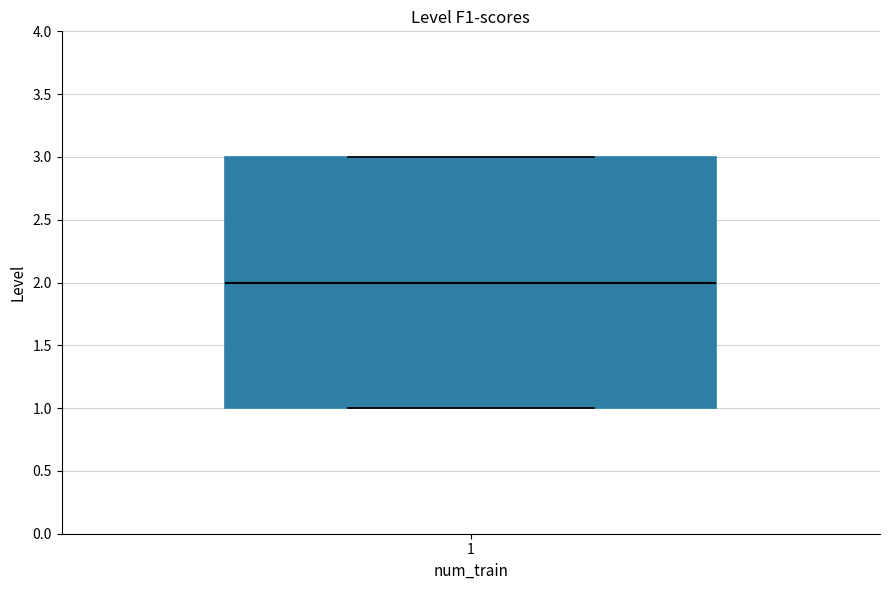

Read this box plot against the y-axis: the position of the median line, the range covered by the box, and the ends of both whiskers. The values are not printed on the chart, so give them approximately, as read against the axis.

median 2, box 1 to 3, whiskers 1 to 3